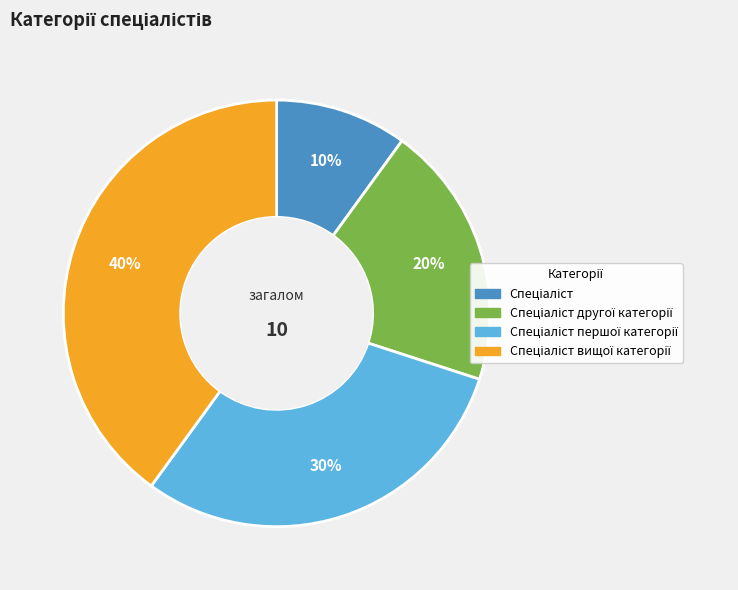

To the nearest percent, what is the average slice percentage?

25%